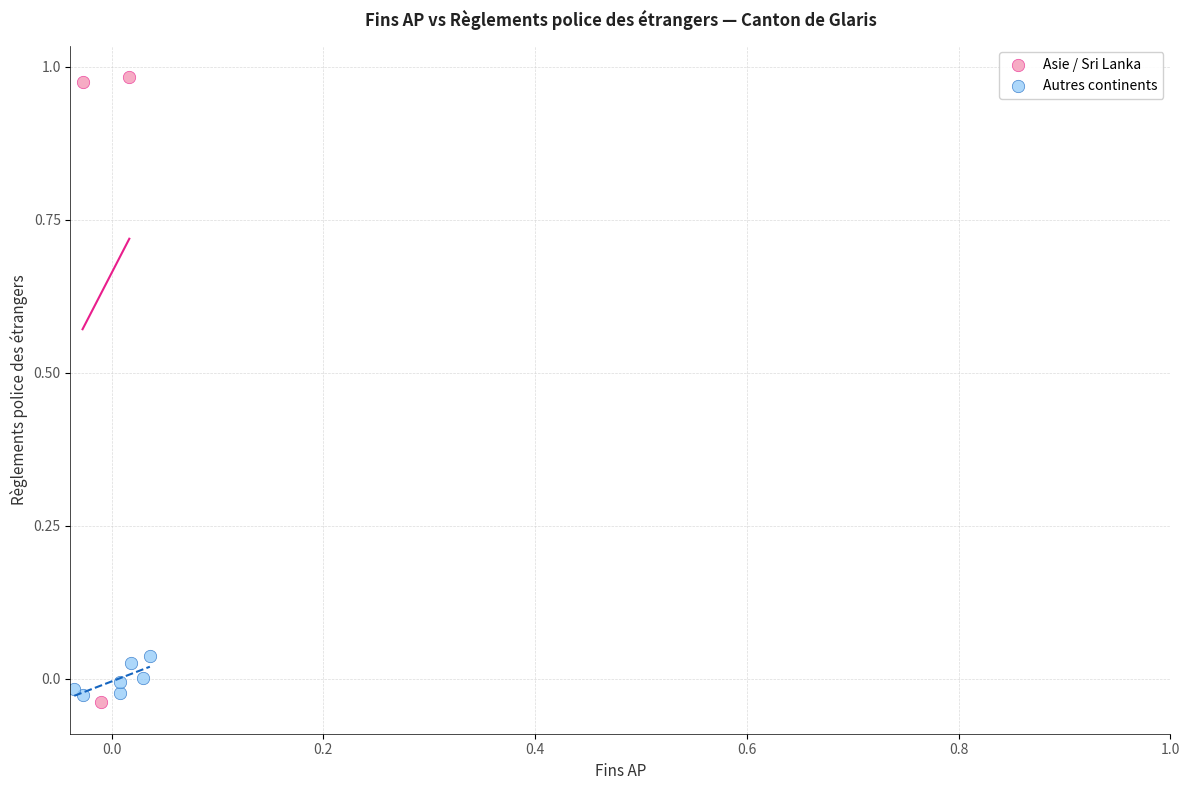

What are all the series names shown in the legend?

Asie / Sri Lanka, Autres continents